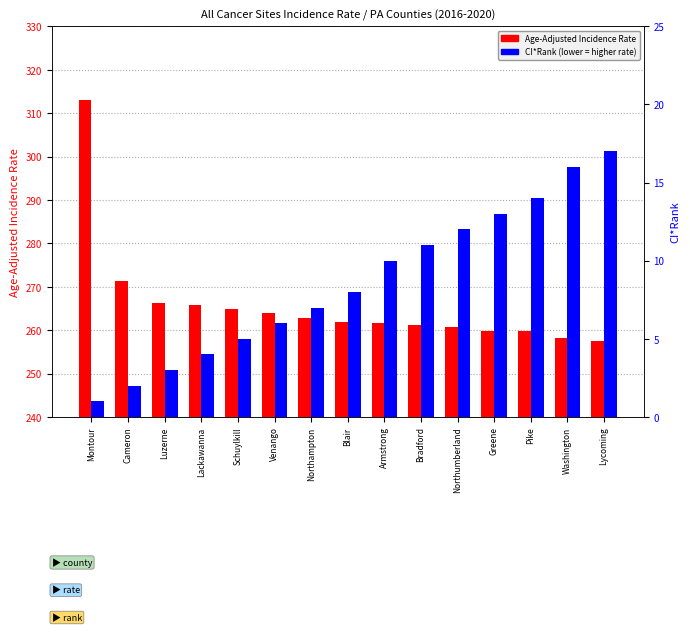

At which label is Age-Adjusted Rate closest to 285?

Cameron